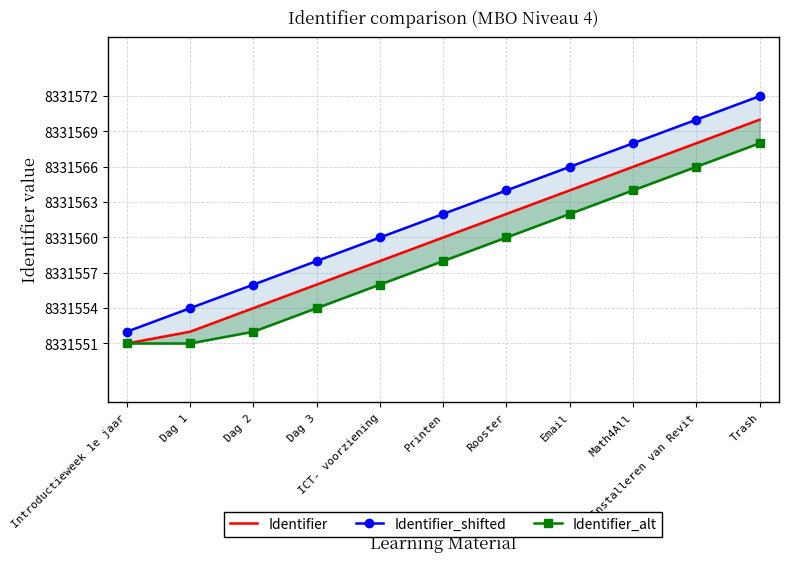

Reading right to left, list all the values displayed in this chart.

Identifier: Trash=8331570	Installeren van Revit=8331568	Math4All=8331566	Email=8331564	Rooster=8331562	Printen=8331560	ICT- voorziening=8331558	Dag 3=8331556	Dag 2=8331554	Dag 1=8331552	Introductieweek 1e jaar=8331551
Identifier_shifted: Trash=8331572	Installeren van Revit=8331570	Math4All=8331568	Email=8331566	Rooster=8331564	Printen=8331562	ICT- voorziening=8331560	Dag 3=8331558	Dag 2=8331556	Dag 1=8331554	Introductieweek 1e jaar=8331552
Identifier_alt: Trash=8331568	Installeren van Revit=8331566	Math4All=8331564	Email=8331562	Rooster=8331560	Printen=8331558	ICT- voorziening=8331556	Dag 3=8331554	Dag 2=8331552	Dag 1=8331551	Introductieweek 1e jaar=8331551